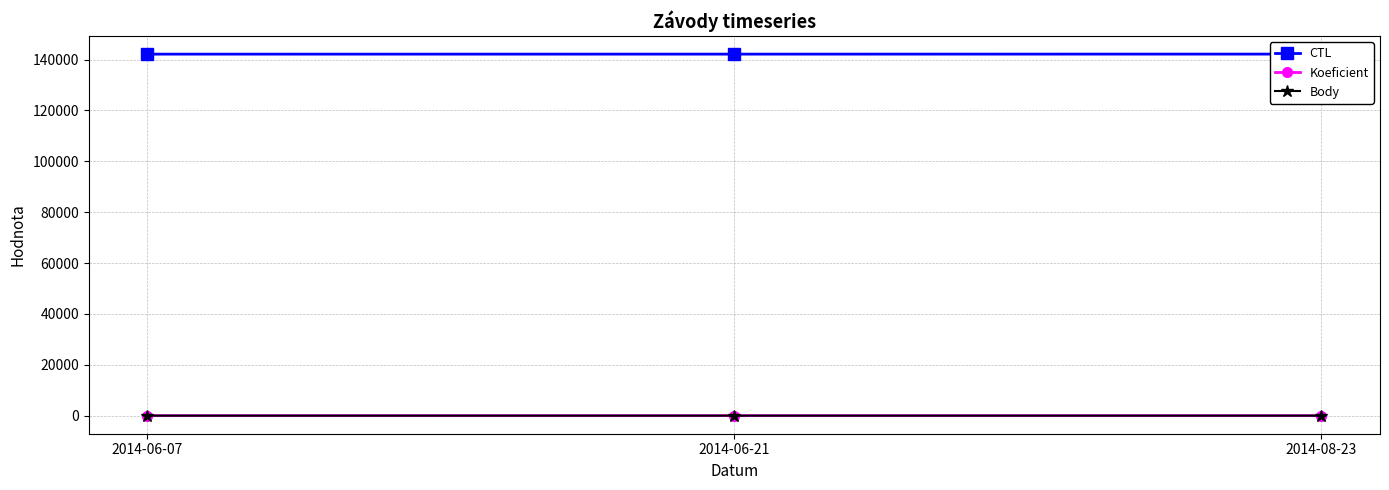

How many lines are shown in the chart?

3